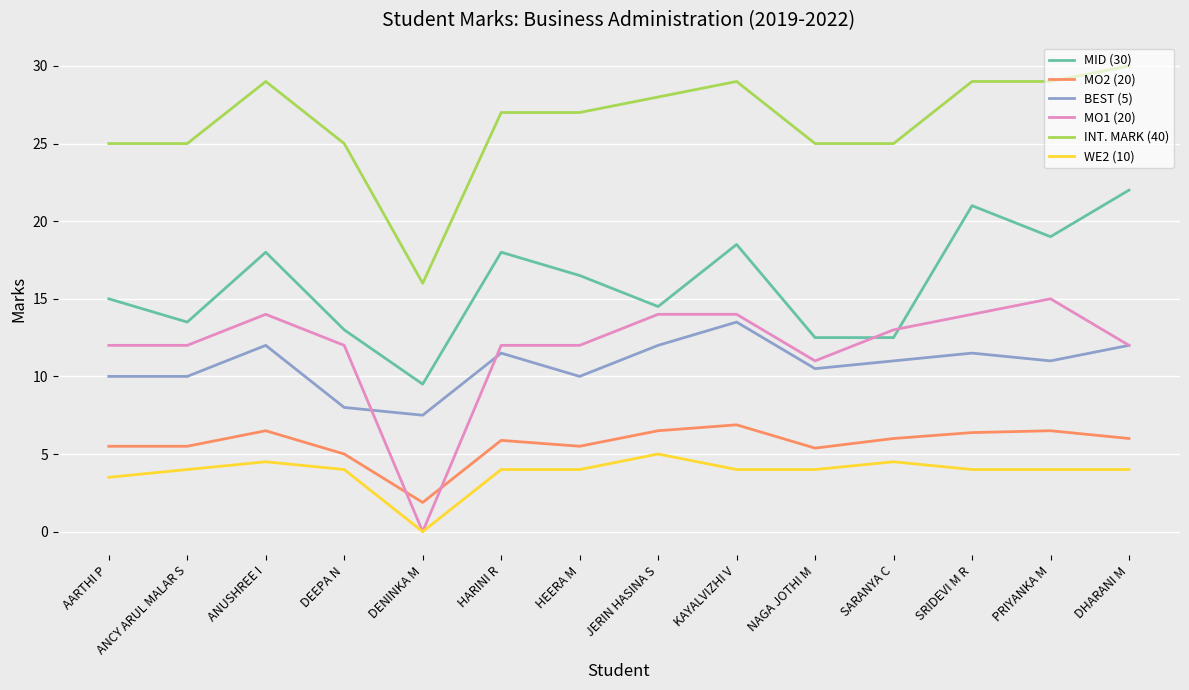

What is the difference between the MO2 (20) values at DEEPA N and KAYALVIZHI V?

1.9